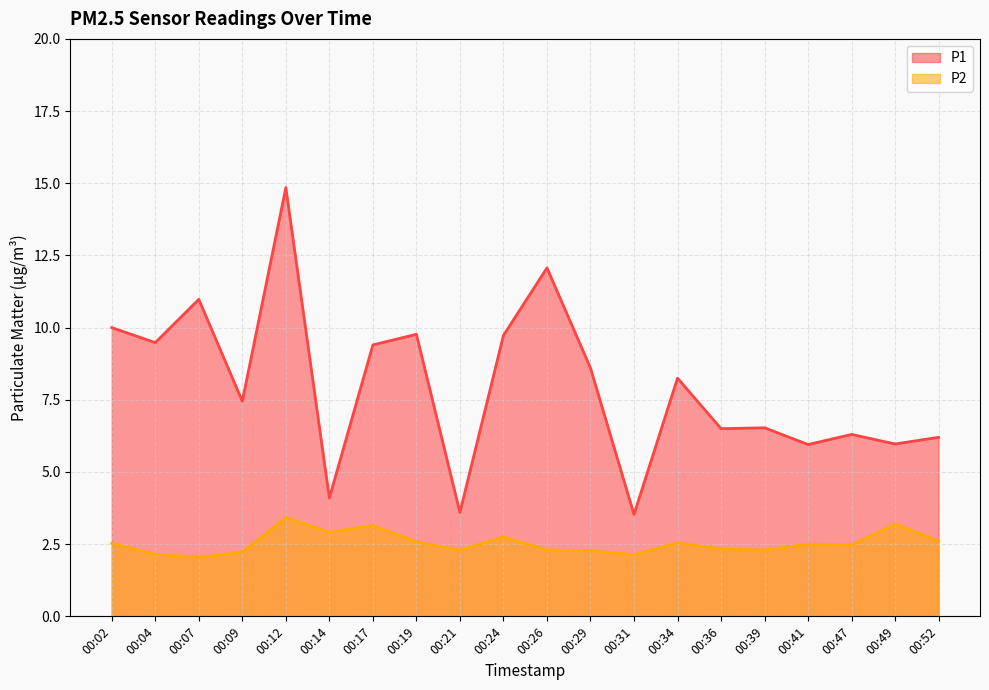

What is the difference between the maximum and minimum values in the P1 series?

11.3